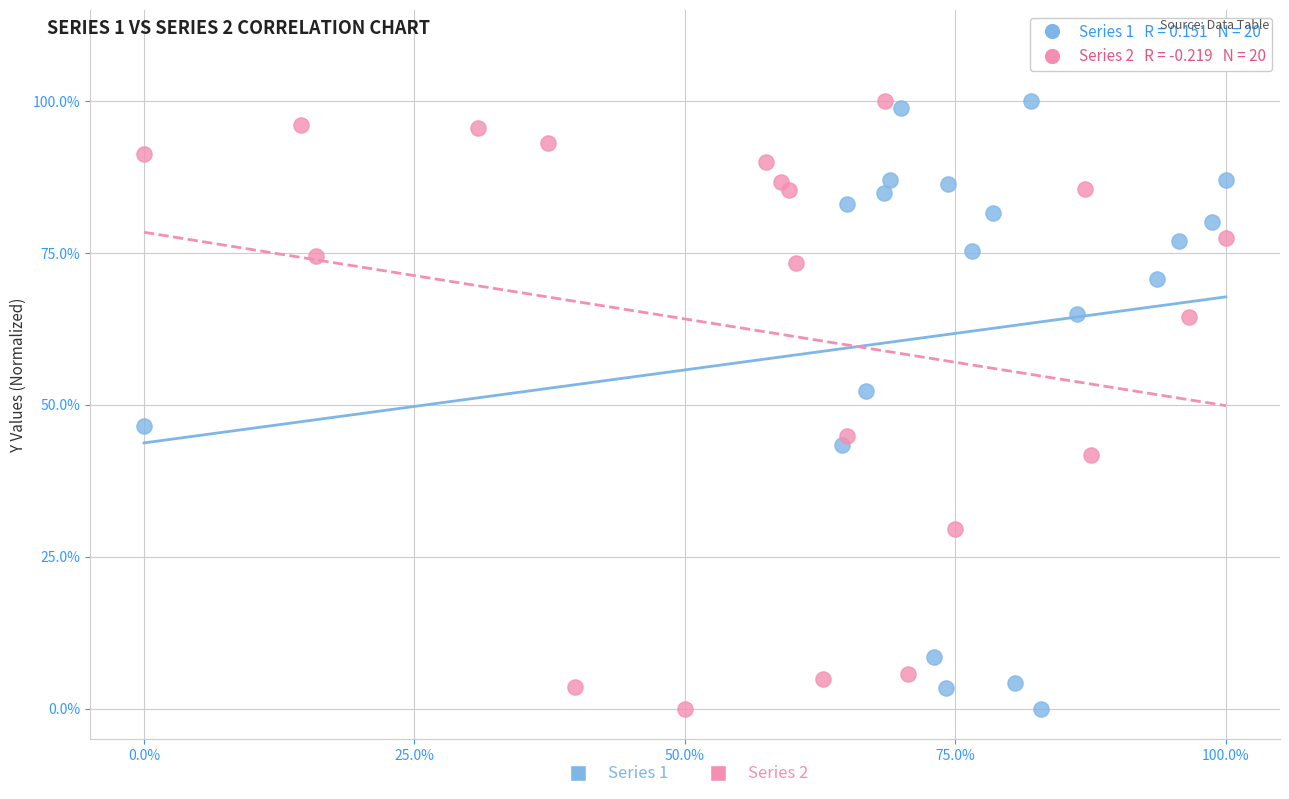

What are all the series names shown in the legend?

Series 1, Series 2